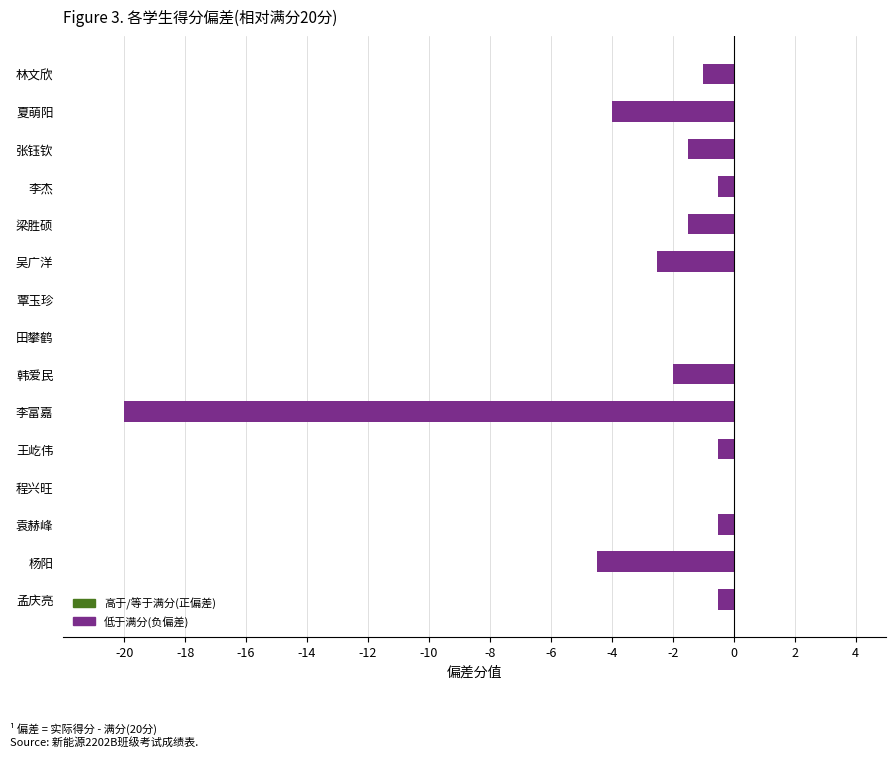

Between 王屹伟 and 李富嘉, which is larger?

王屹伟